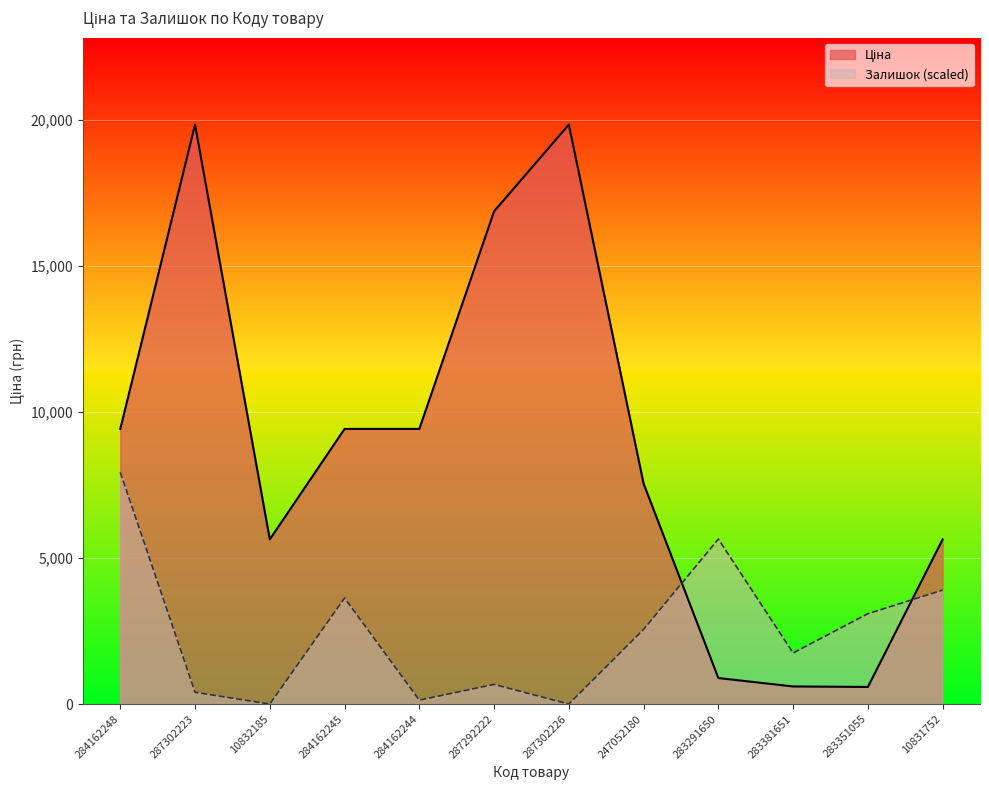

How many intersections are there between Ціна and Залишок?

2